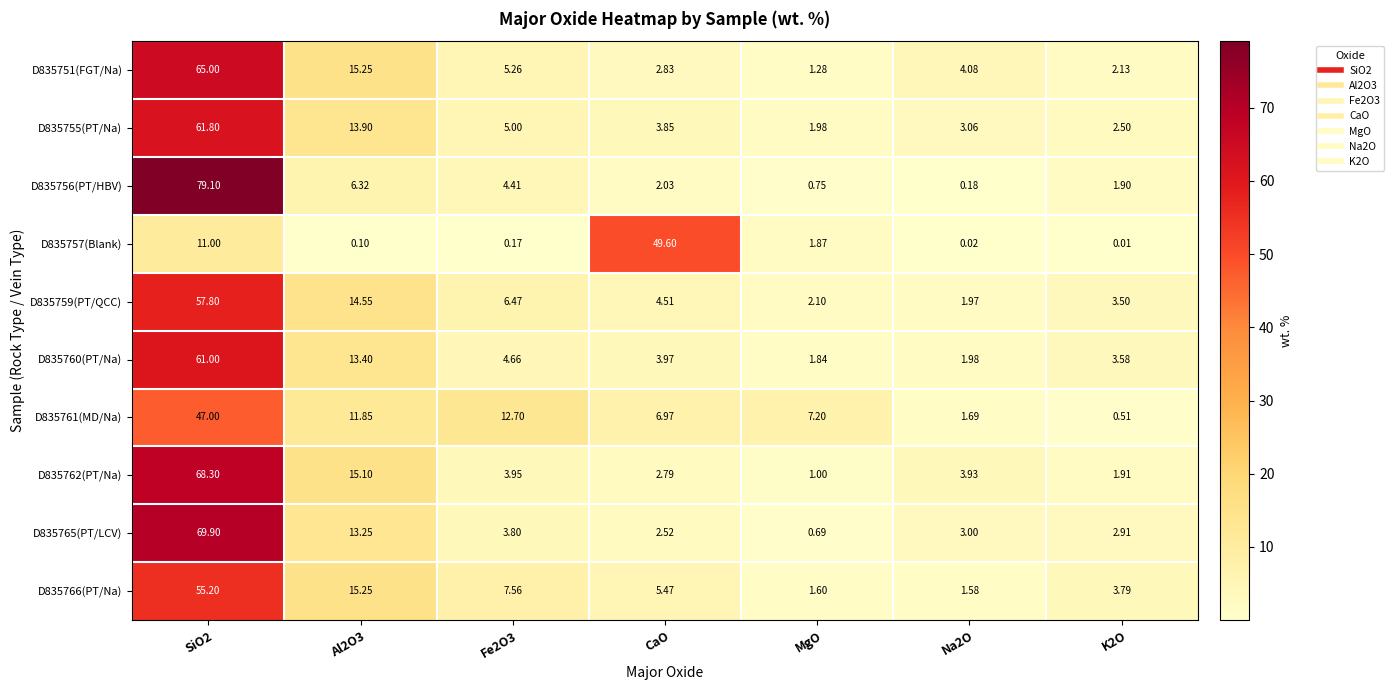

Count the number of data series in this chart.

10